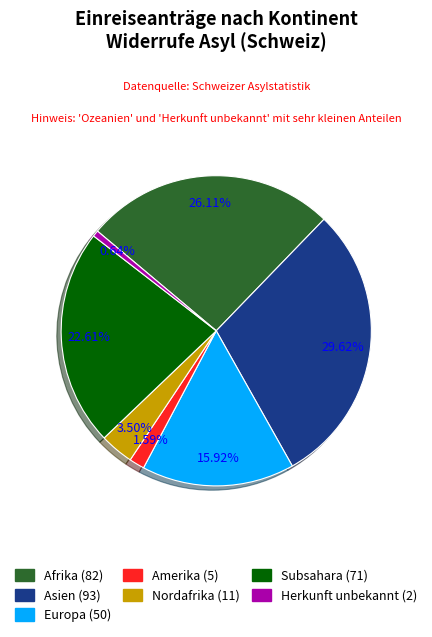

Is there any slice that represents more than half of the pie?

No